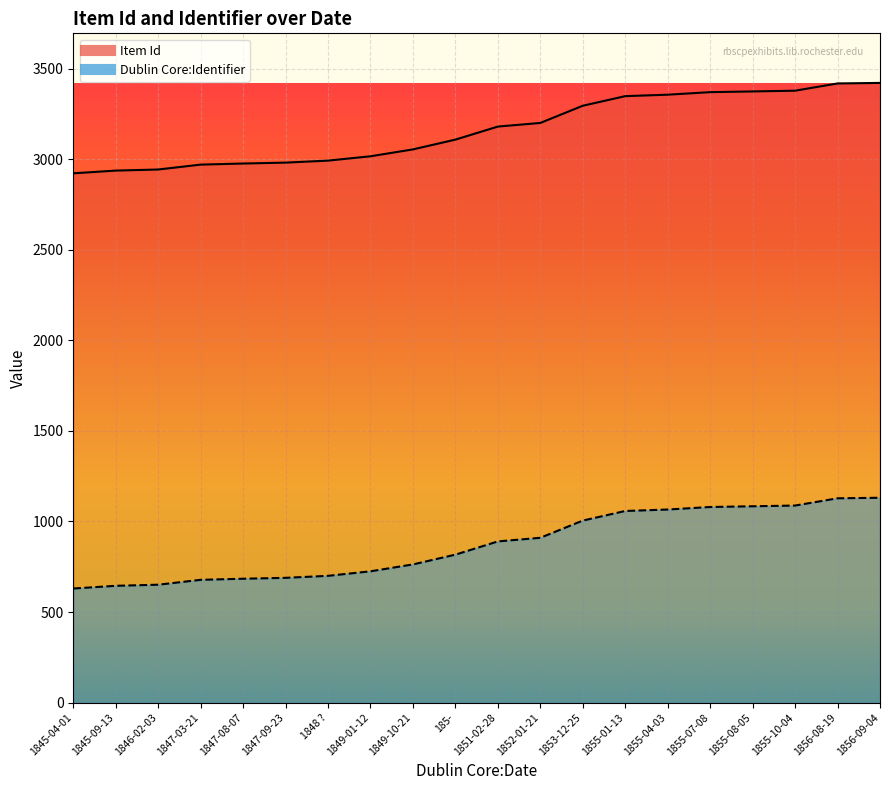

True or false: Dublin Core:Identifier and Item Id intersect in this chart.

False